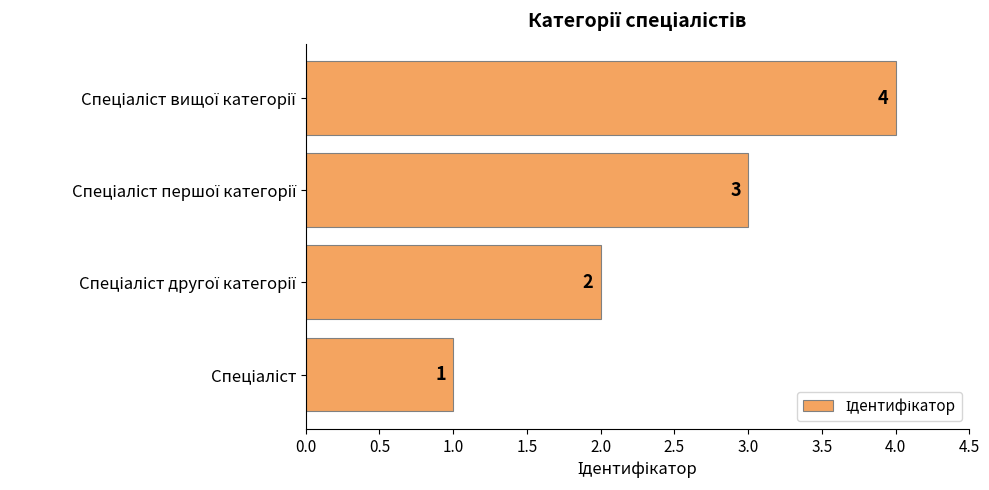

What is the greatest value displayed?

4